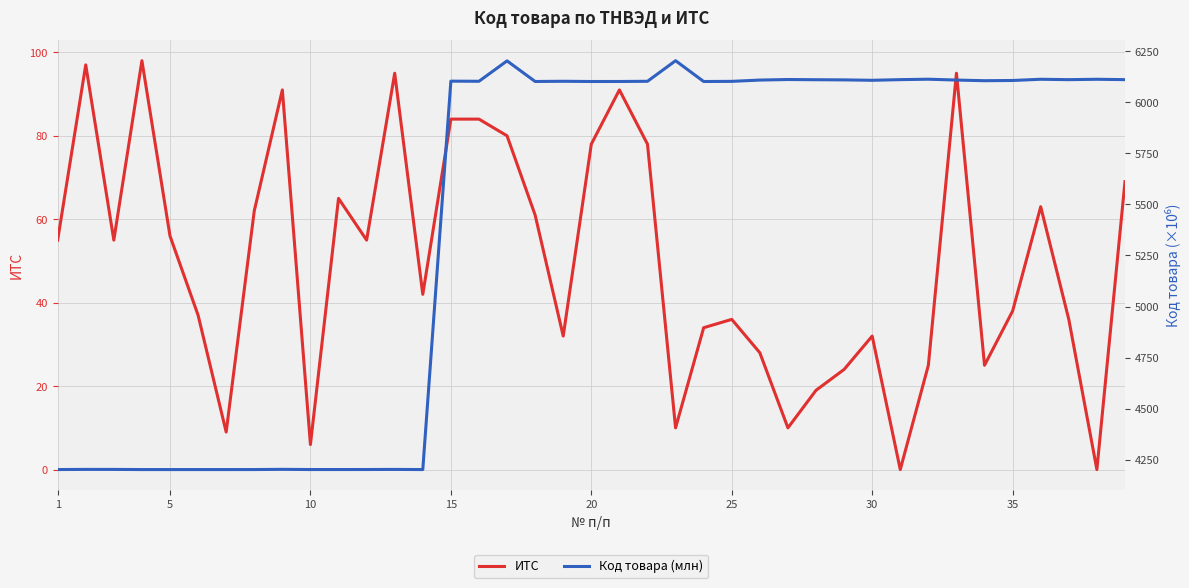

Does the chart have visible grid lines?

Yes